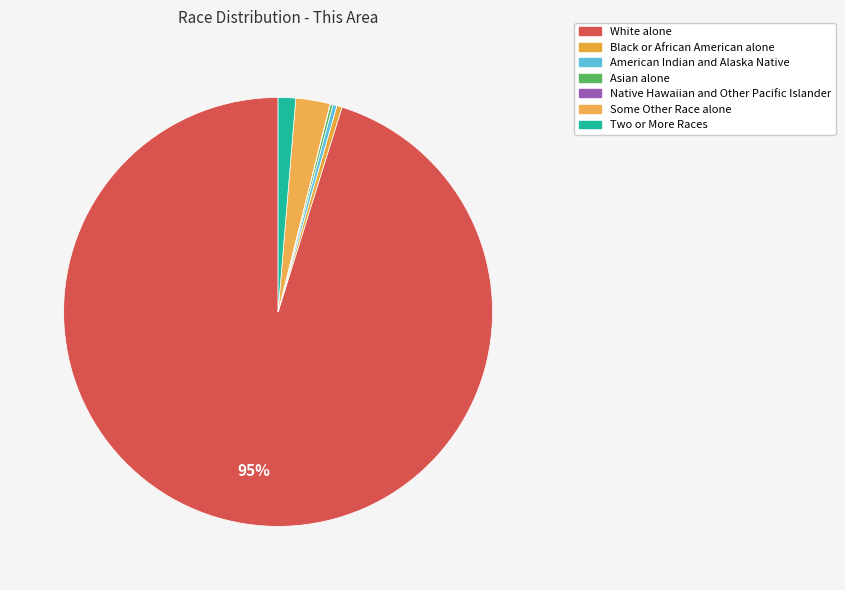

Is the sum of Two or More Races and American Indian and Alaska Native greater than half?

No